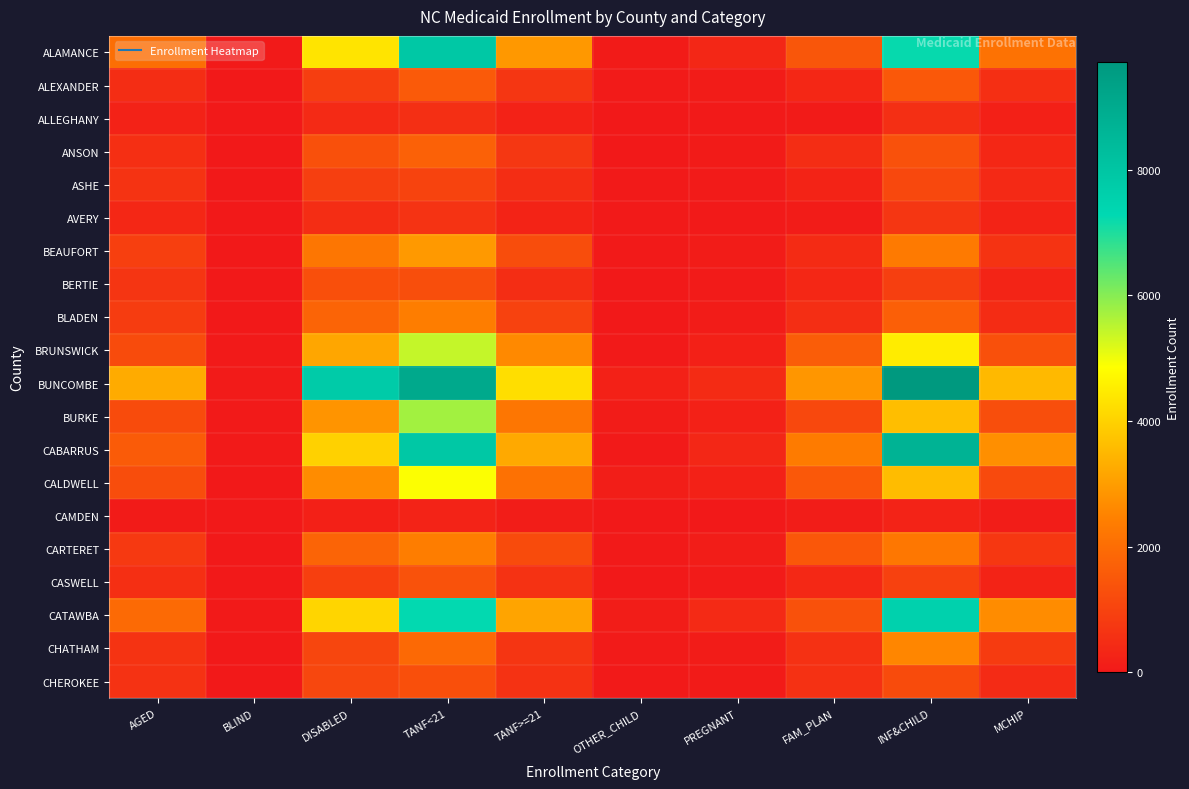

At which category is the sum across all series the highest?

TANF<21